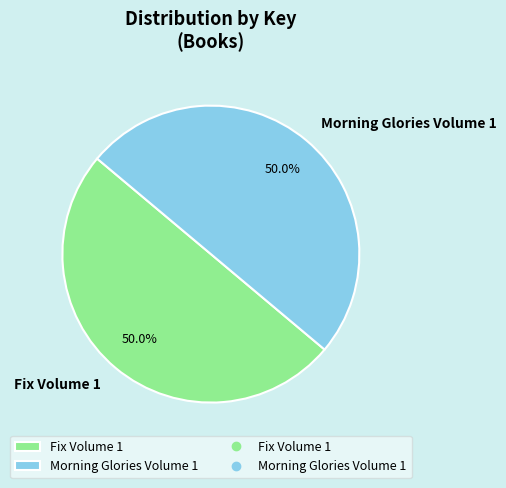

Combined, do Morning Glories Volume 1 and Fix Volume 1 account for over 50%?

Yes